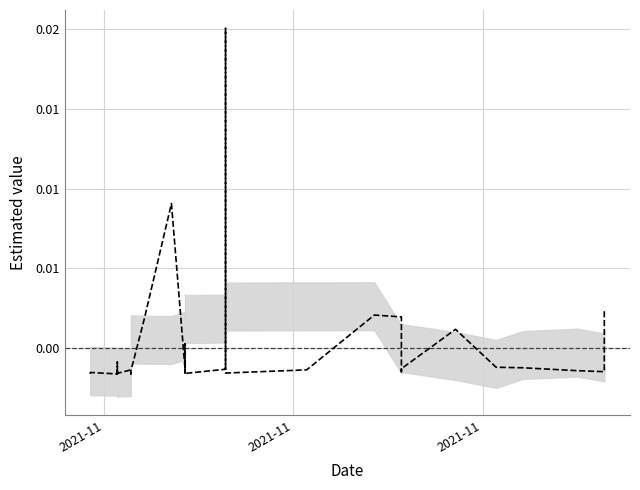

At which category does the chart reach its minimum across all series?

2021-11